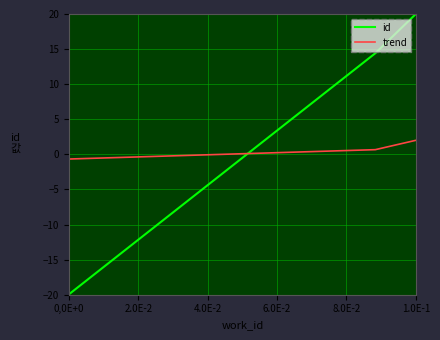

What is the label of the 1st point from the left?

0,0E+0